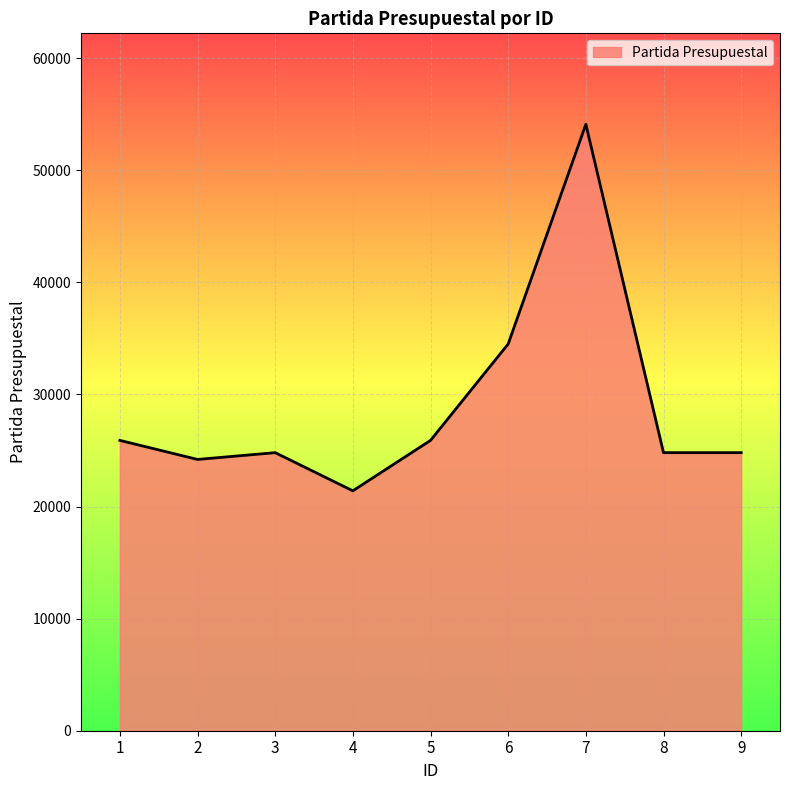

At which label is the value closest to 37751?

6